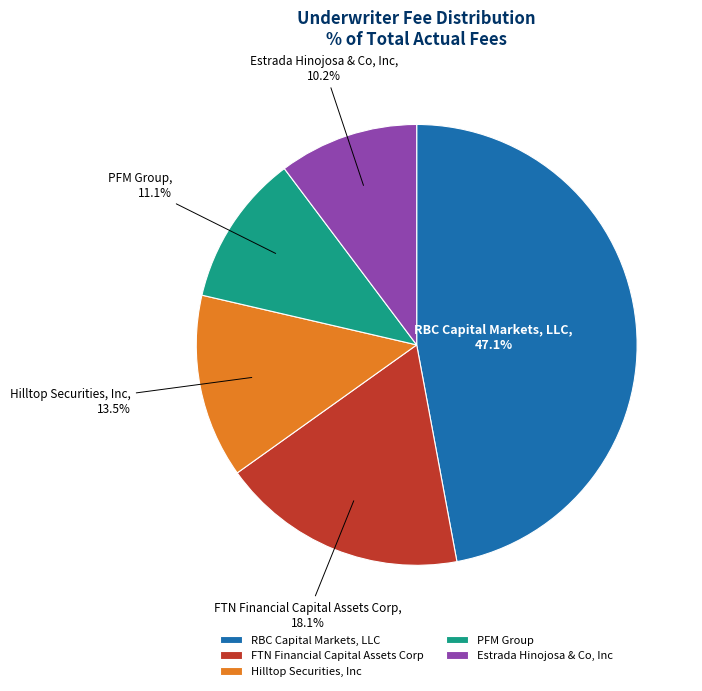

How much of the chart is everything except Estrada Hinojosa & Co, Inc?

89.8%